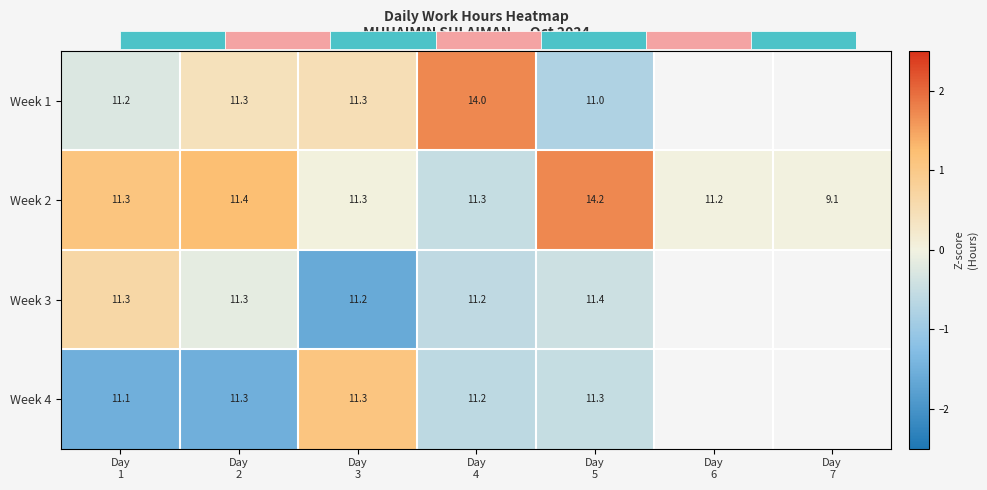

How many data points in Week 2 are above 11?

6